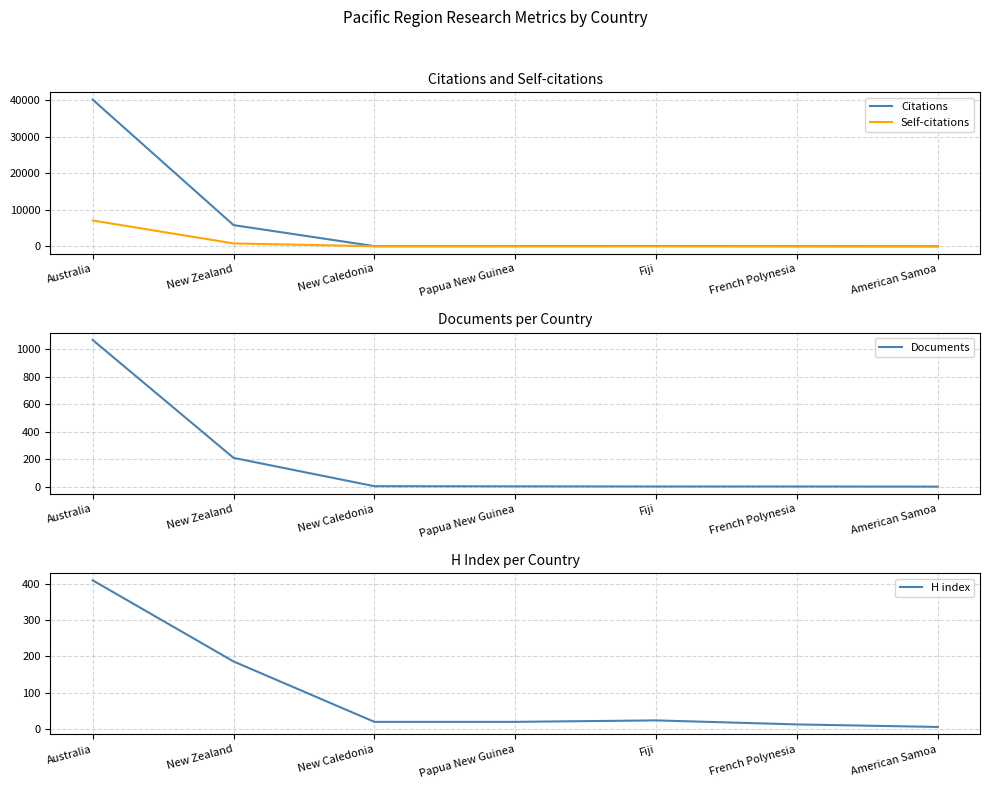

Between which two adjacent categories do H index and Citations first intersect?

French Polynesia and American Samoa